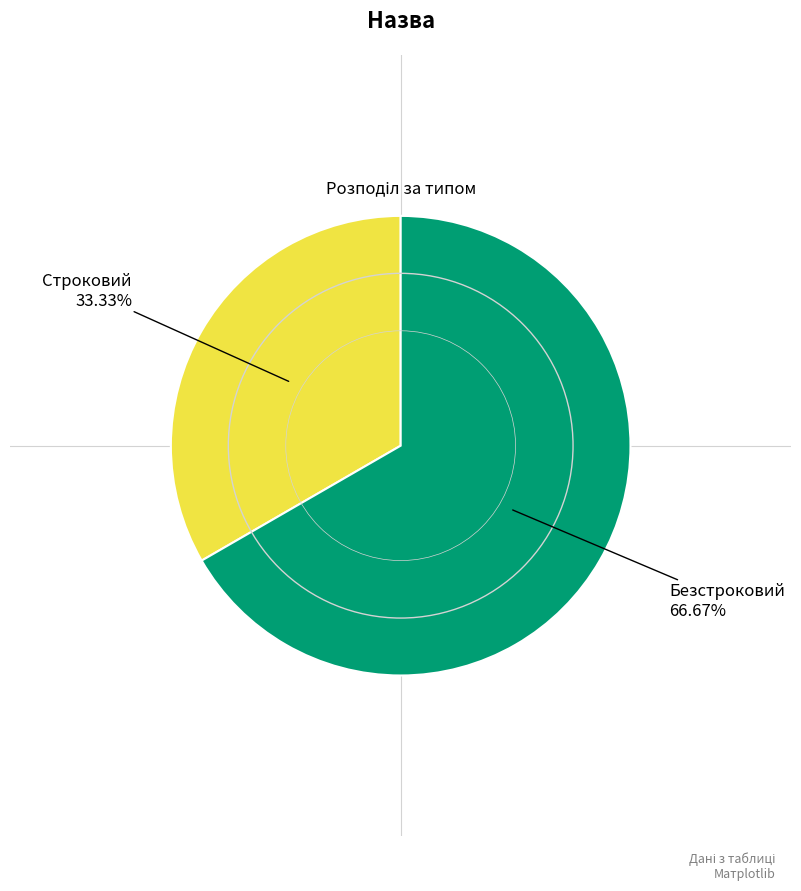

Is there a majority slice in this chart?

Yes